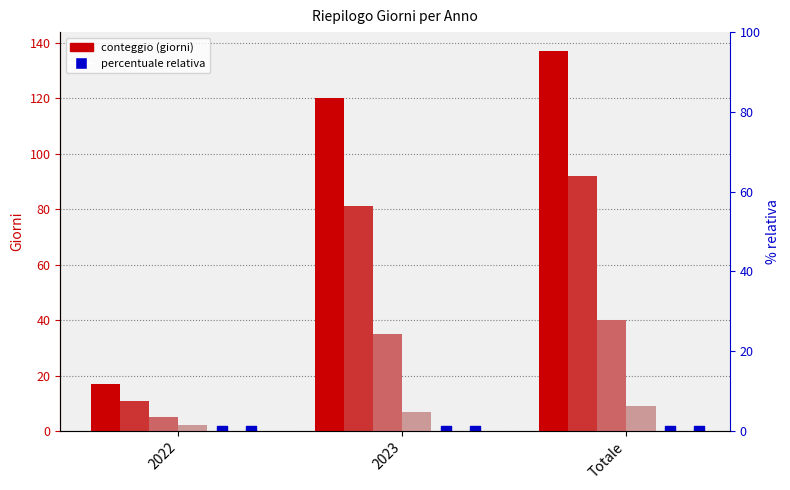

Which series has the widest spread of Y values?

Giorni